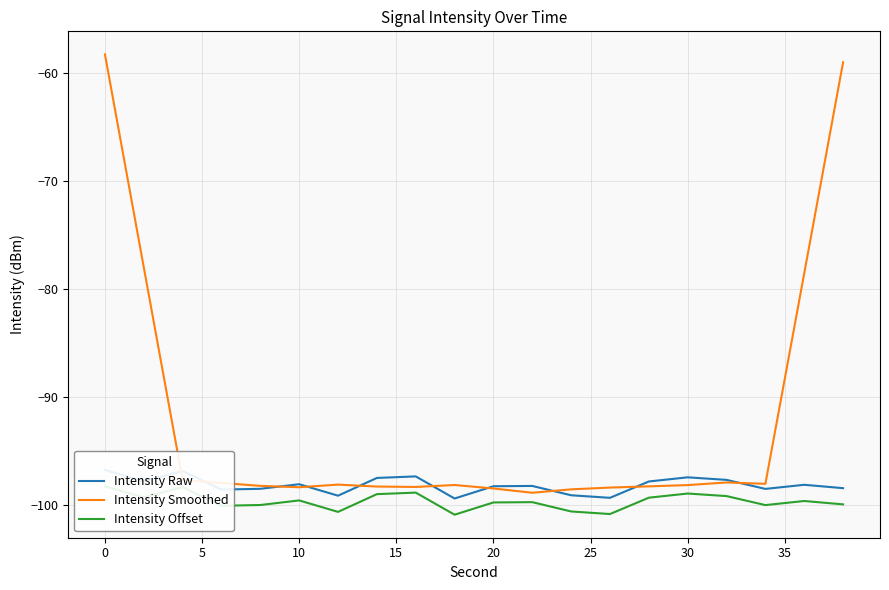

The value of Intensity Smoothed at 10 is -153.0. True or false?

False